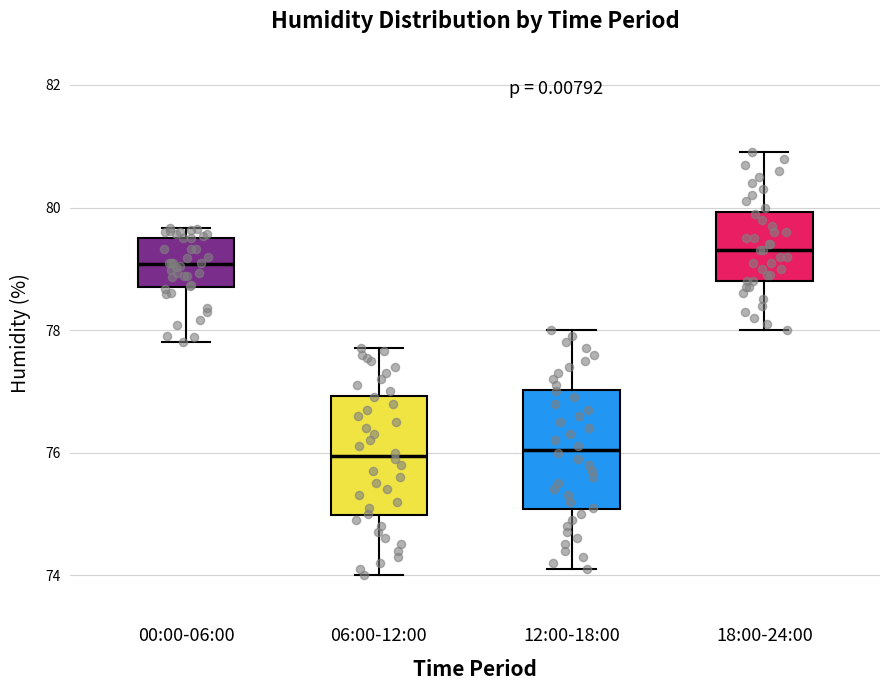

Where does the median line of the box for 00:00-06:00 sit on the y-axis? The values are not printed on the chart, so give them approximately, as read against the axis.

79.0